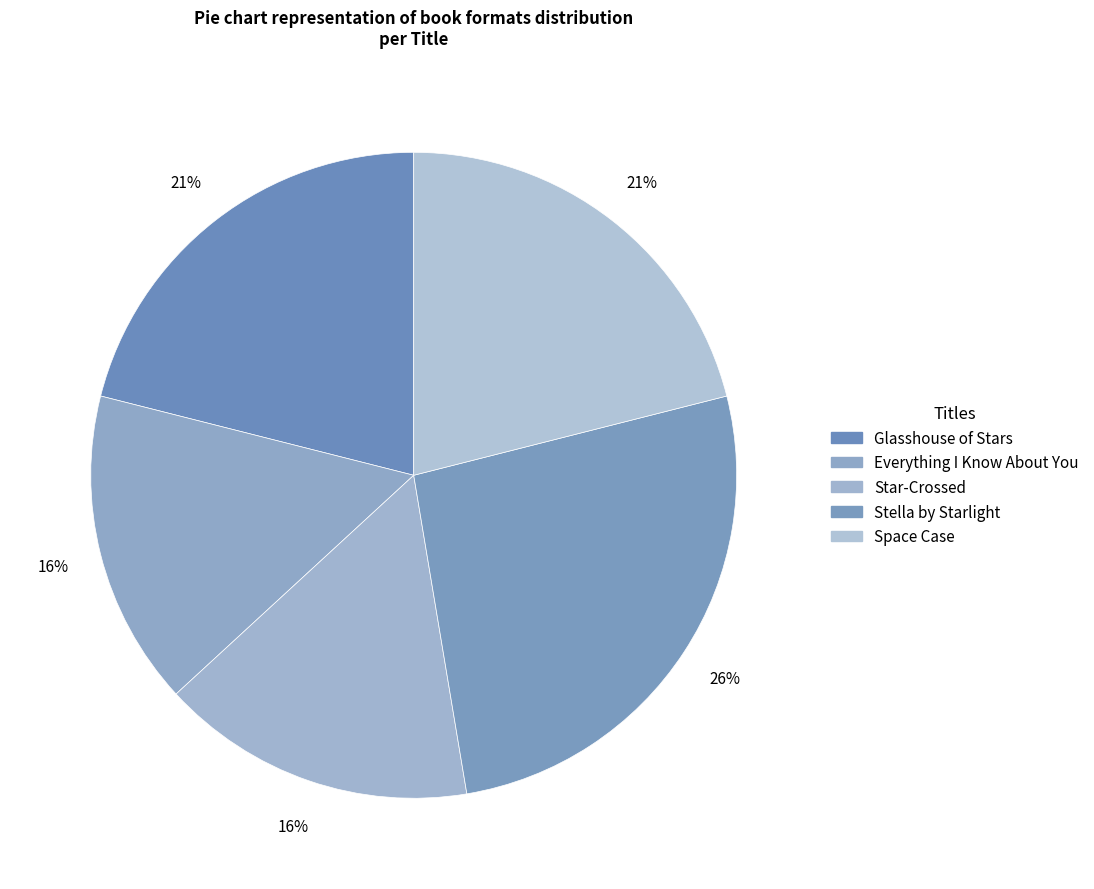

How many segments does this pie chart have?

5